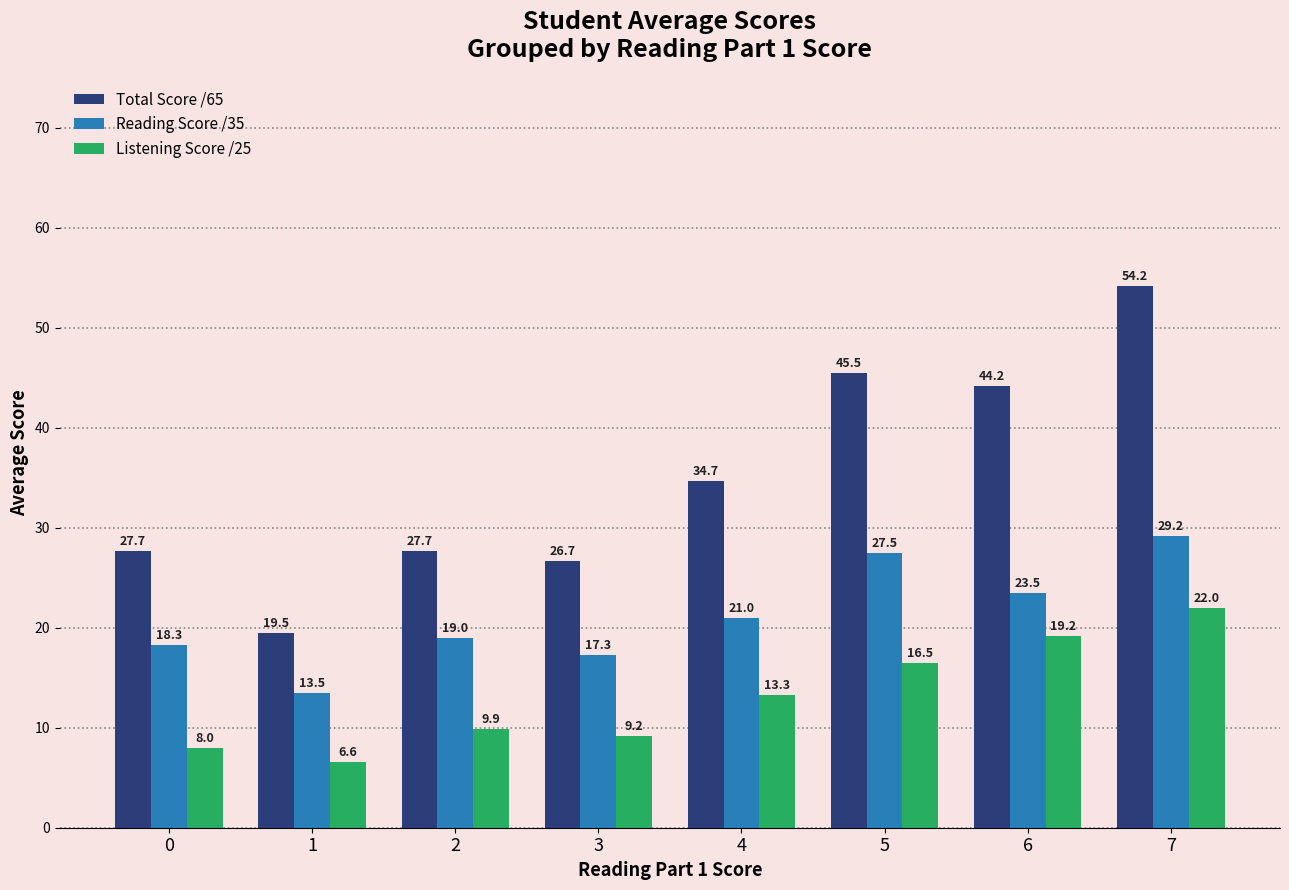

True or false: Total Score /65 has a value of 18.5 at 2.

False